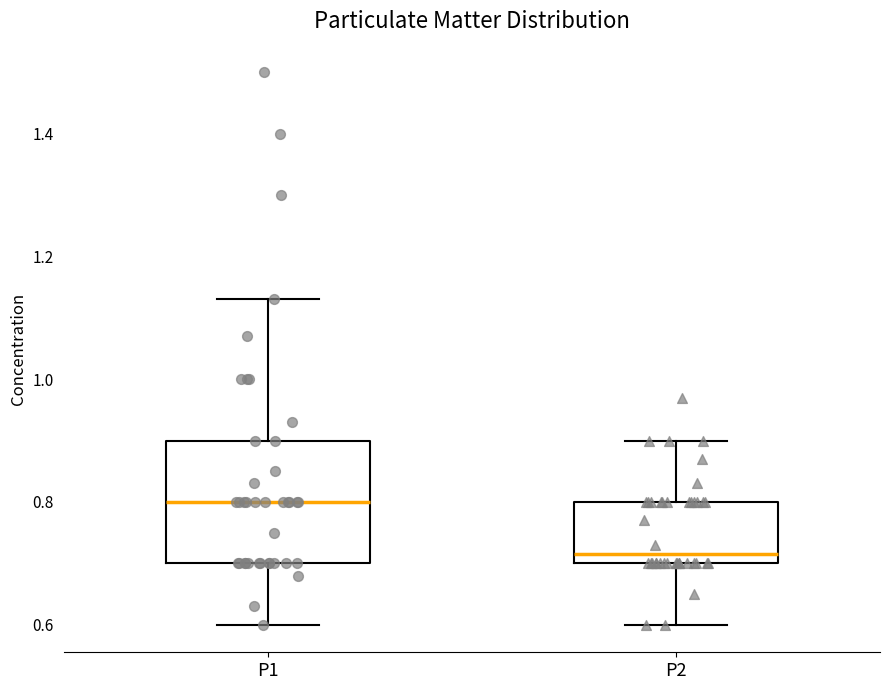

Where does the lower whisker of the box for P1 end on the y-axis? The values are not printed on the chart, so give them approximately, as read against the axis.

0.60